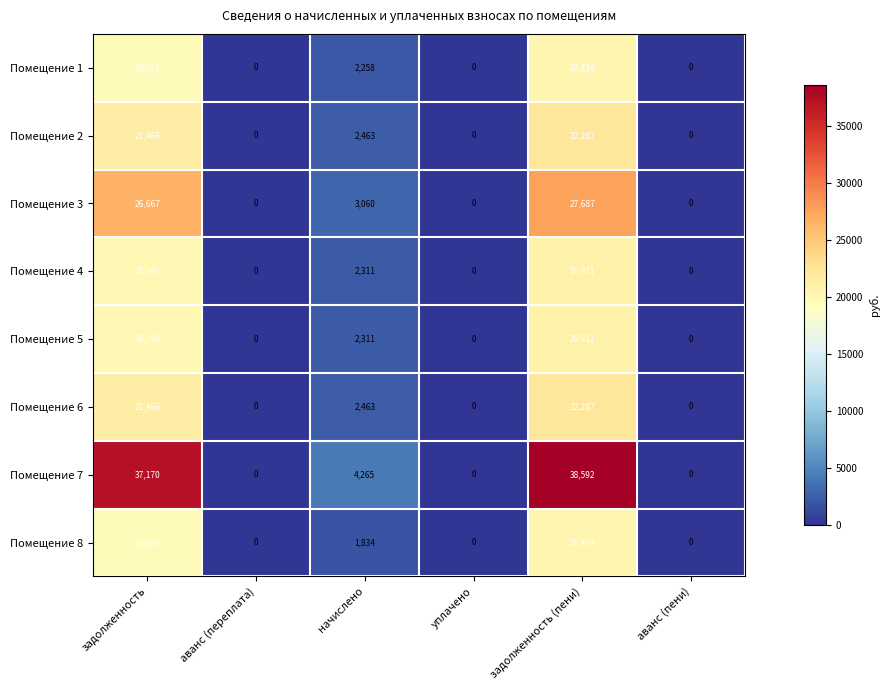

Which series has the largest total across all categories?

Помещение 7